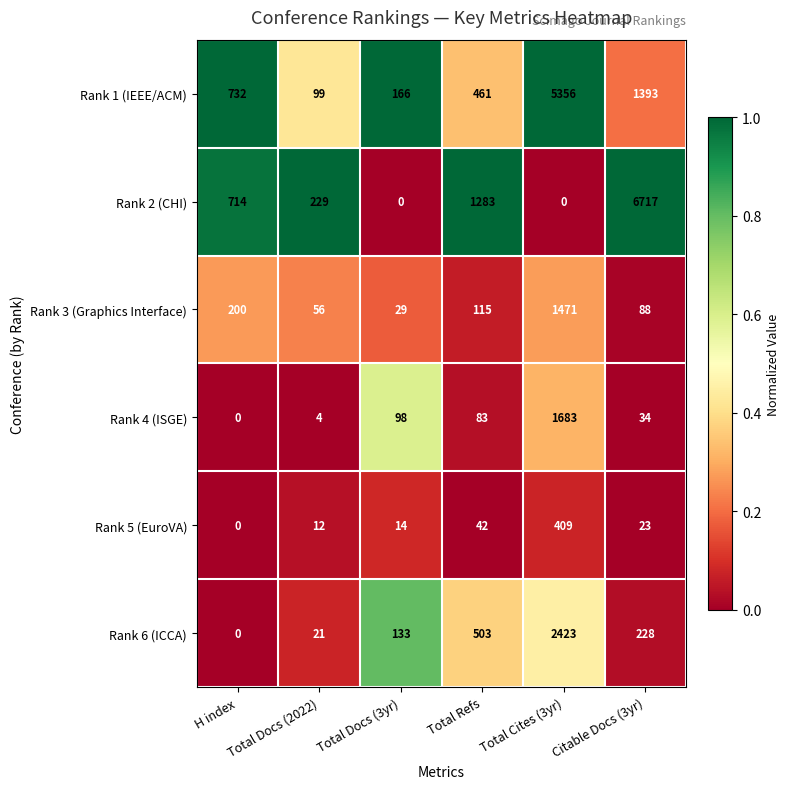

What is the difference between the maximum and minimum values in the Rank 4 (ISGE) series?

1683